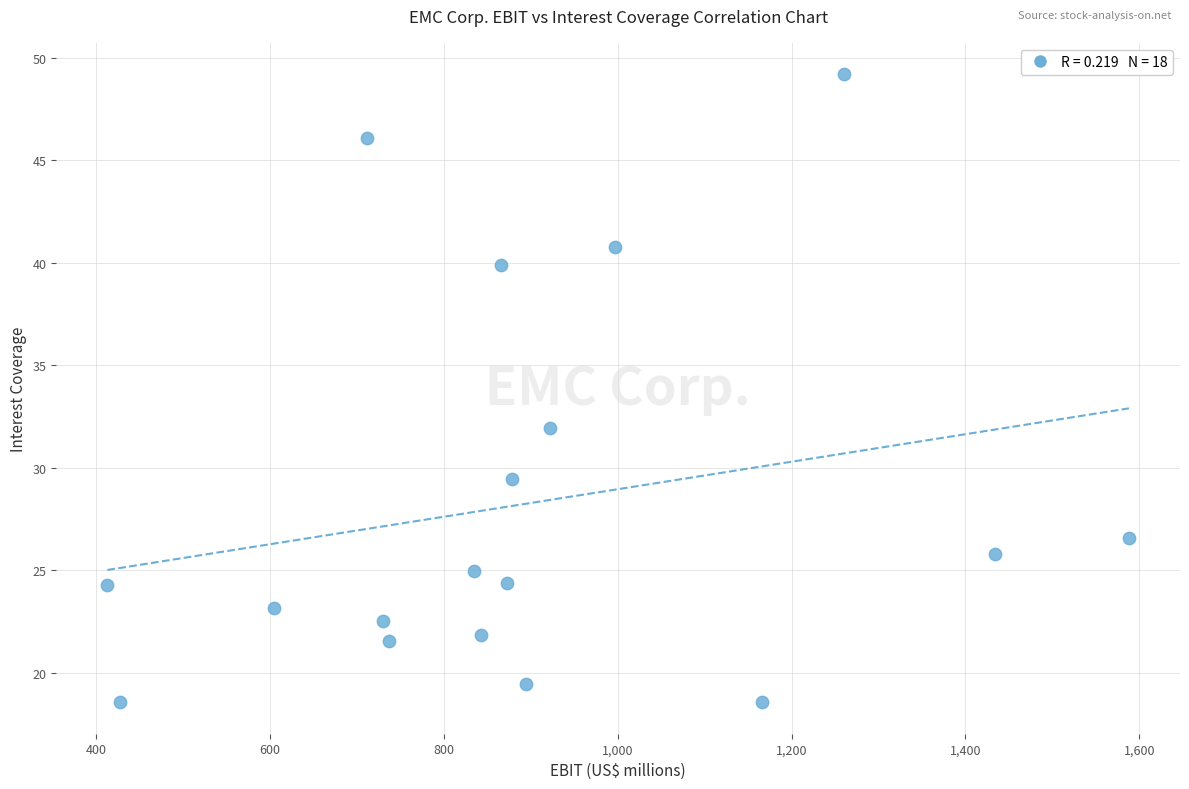

What is the range of Y values (max minus min)?

30.7